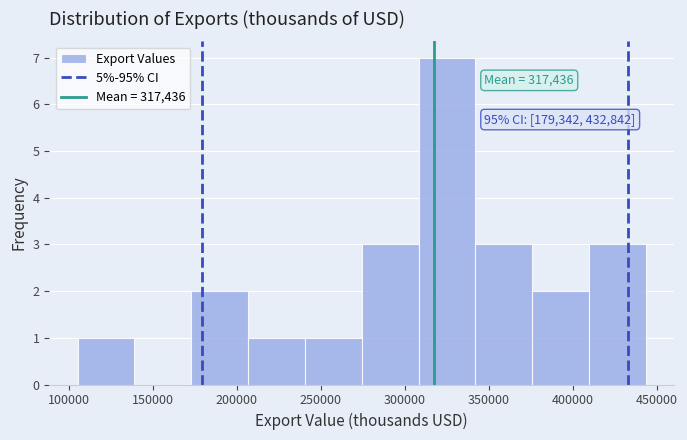

Over which range of the x-axis is the bar tallest?

310000 to 340000